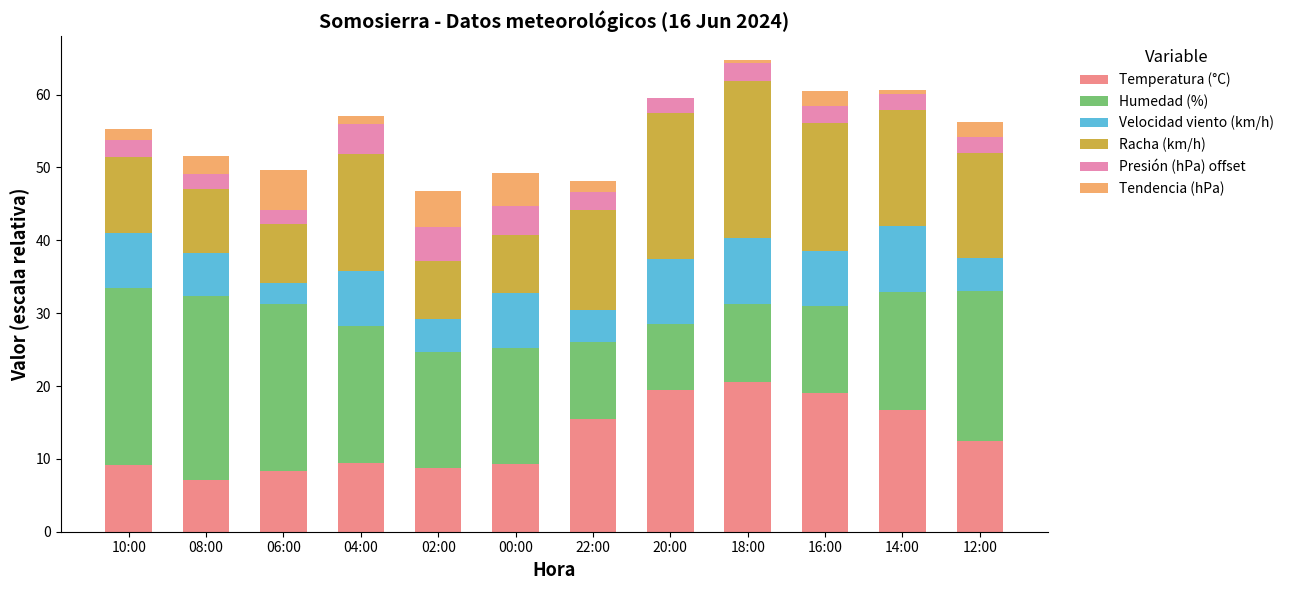

How many data points in Temperatura (°C) are above 12?

6